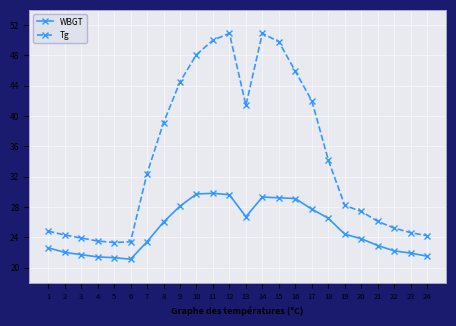

What are all the series names shown in the legend?

WBGT, Tg